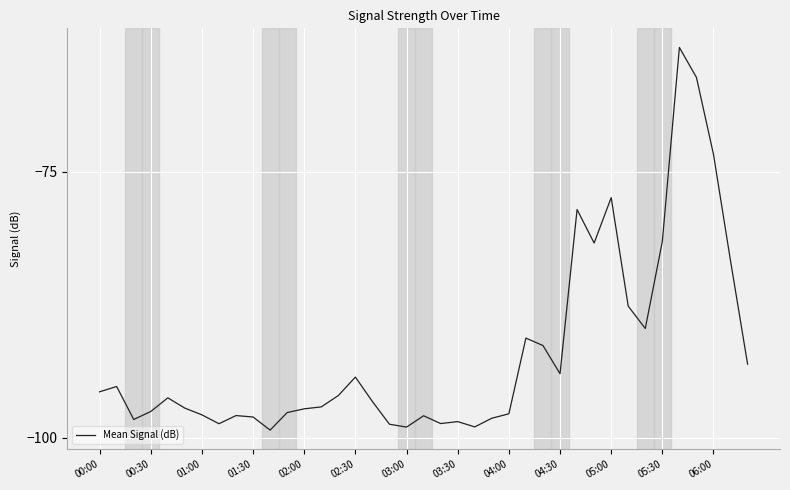

What is the minimum value shown in the chart?

-99.3